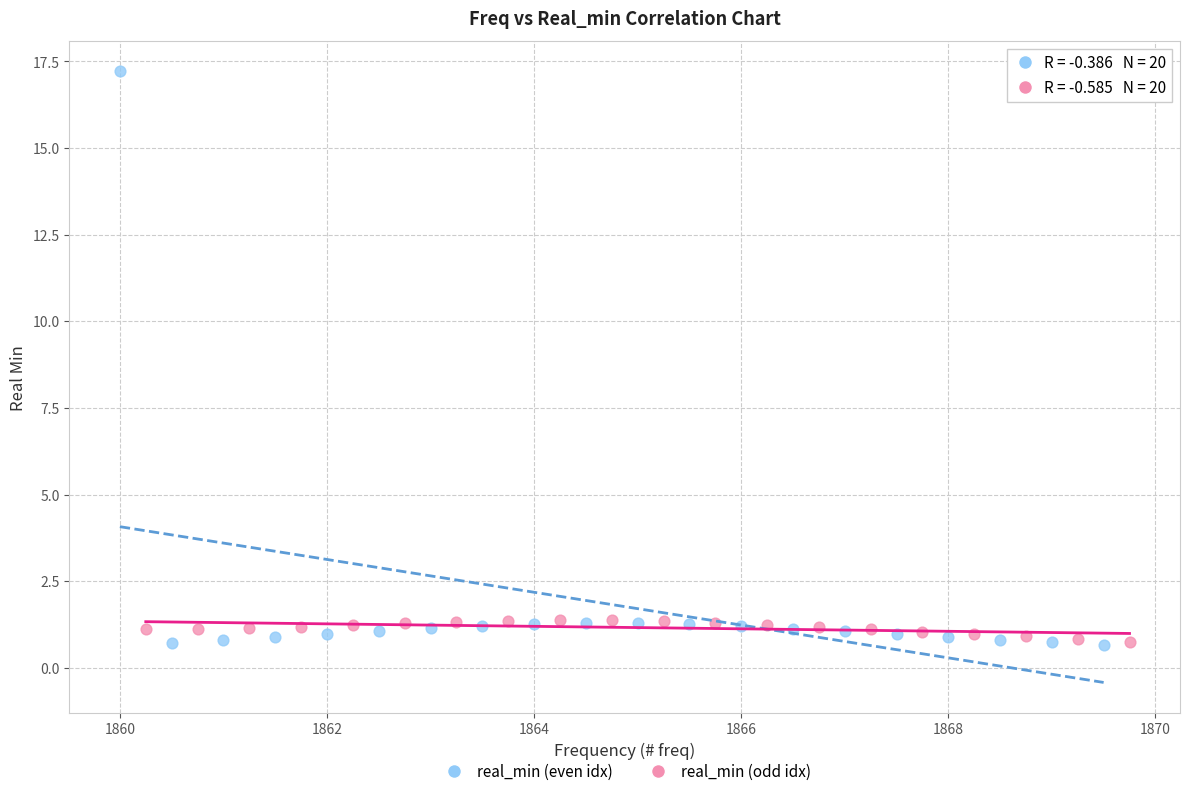

Which series contains the highest Y value?

real_min (even idx)